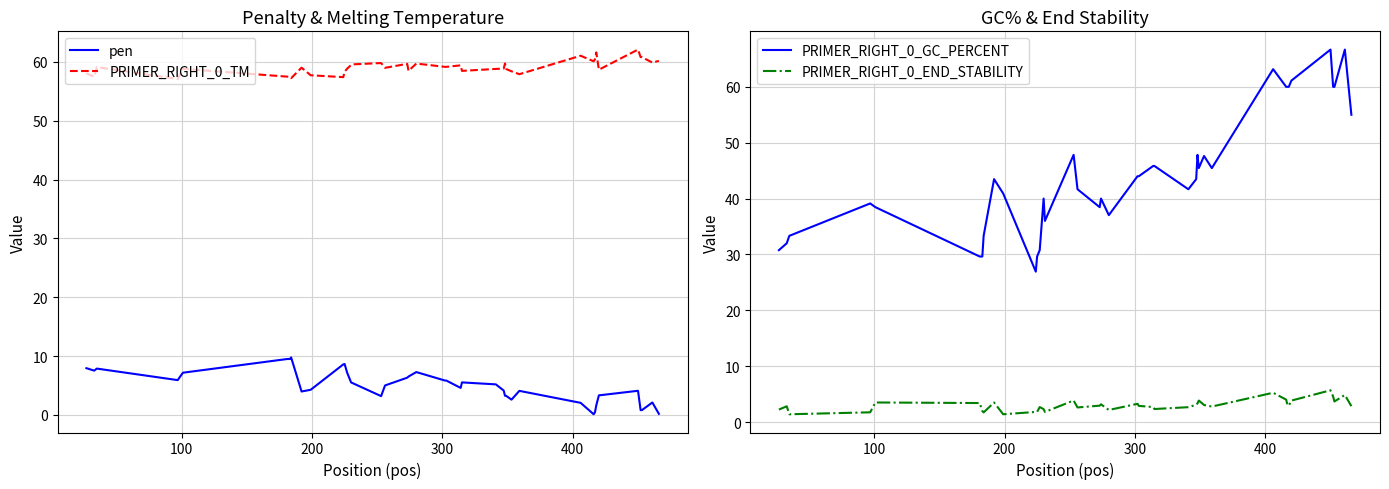

What are all the series names shown in the legend?

pen, PRIMER_RIGHT_0_TM, PRIMER_RIGHT_0_GC_PERCENT, PRIMER_RIGHT_0_END_STABILITY